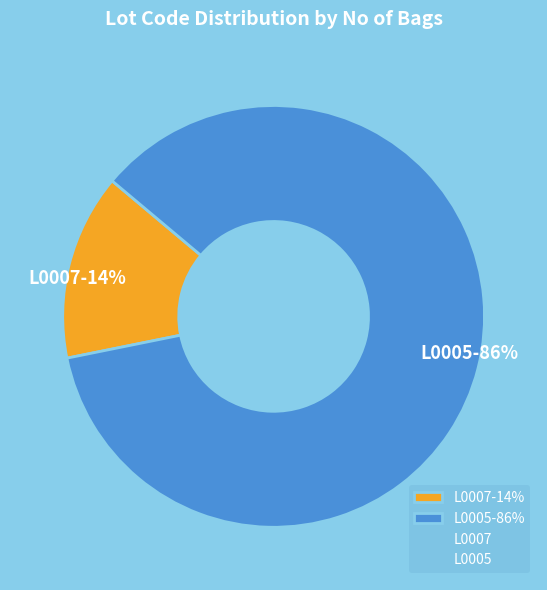

Approximately how many times larger is the value at L0007 compared to L0005?

0.2